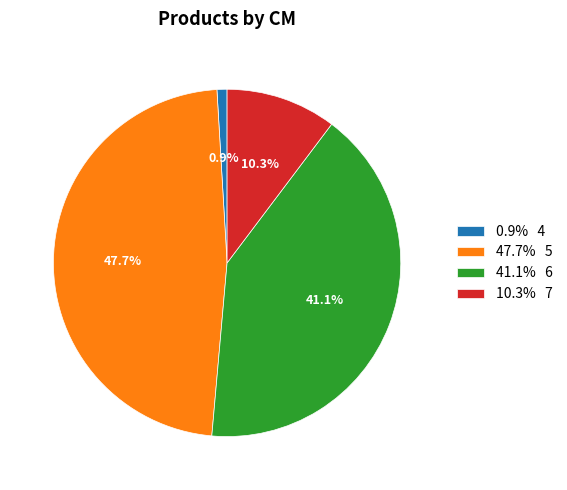

Rank the categories by value from highest to lowest.

47.7% 5, 41.1% 6, 10.3% 7, 0.9% 4